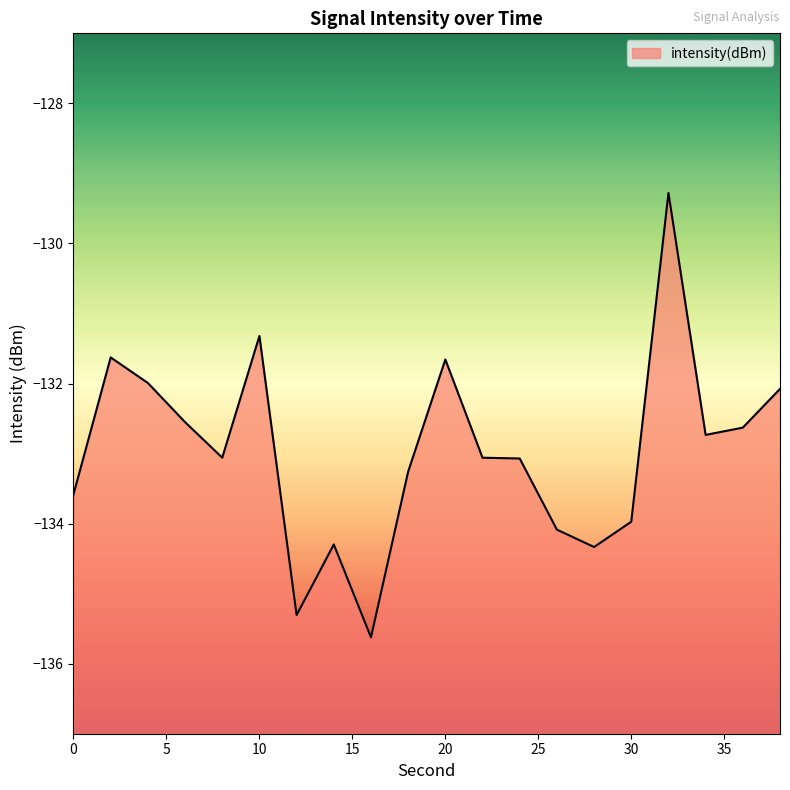

The value at 10 is -87.7. True or false?

False